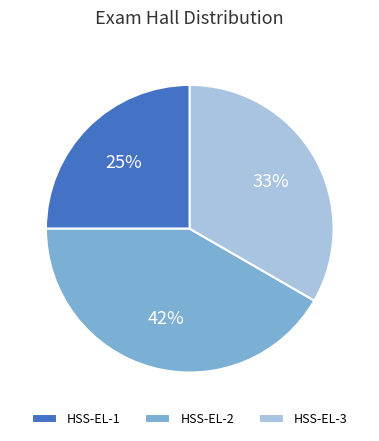

The HSS-EL-3 slice represents 33% of the pie. True or false?

True